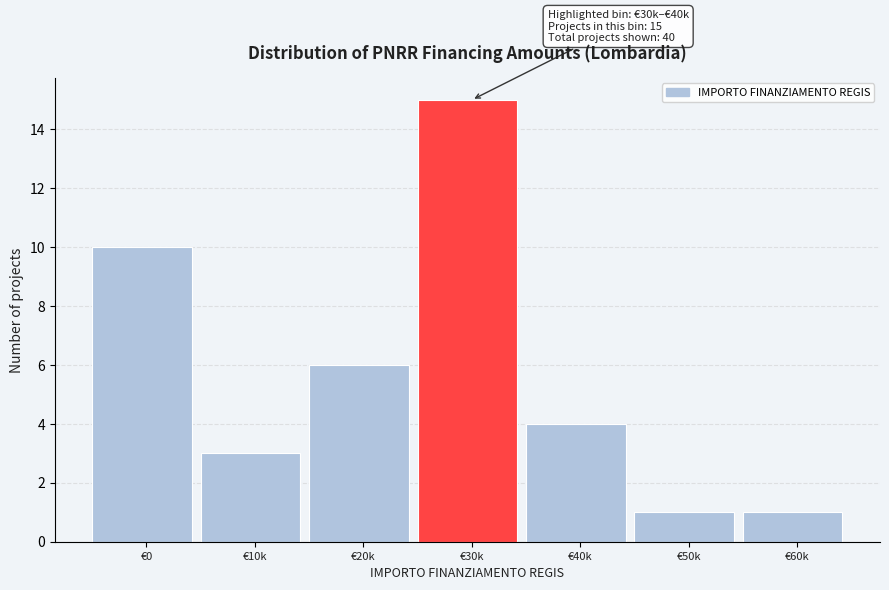

Reading left to right, extract all data points from this chart.

€0=10	€10k=3	€20k=6	€30k=15	€40k=4	€50k=1	€60k=1